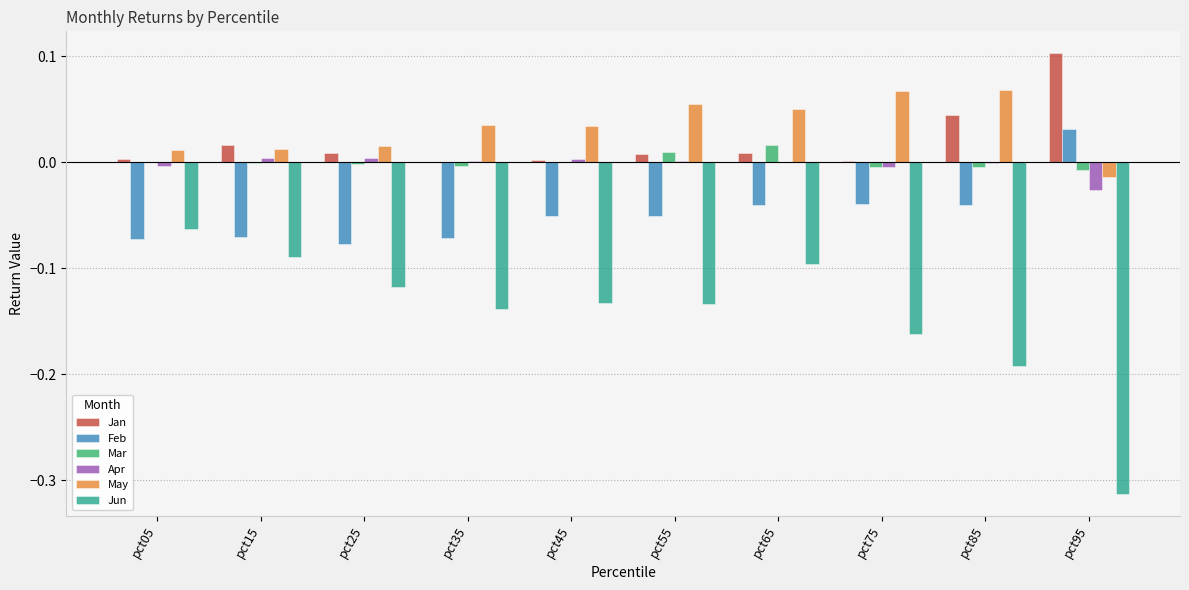

Which category has the highest value across all series?

pct95